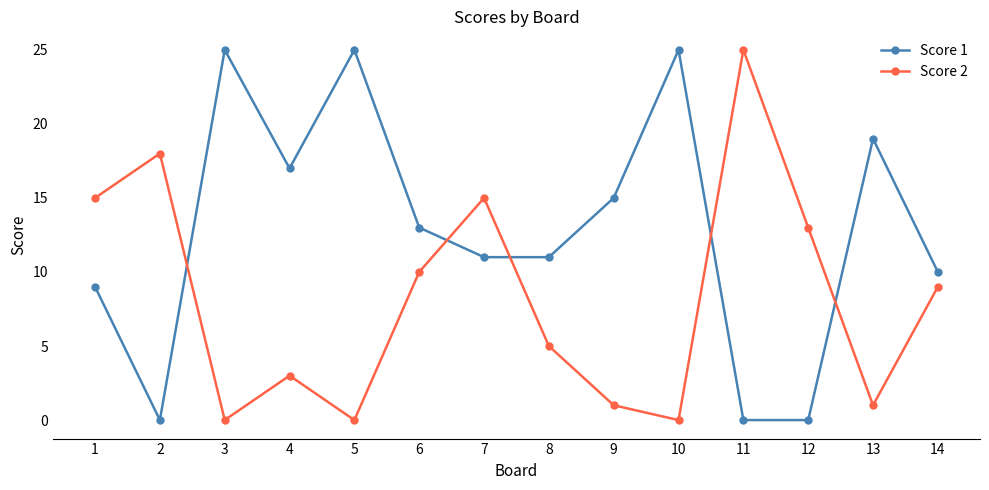

How many categories are shown in the chart?

14